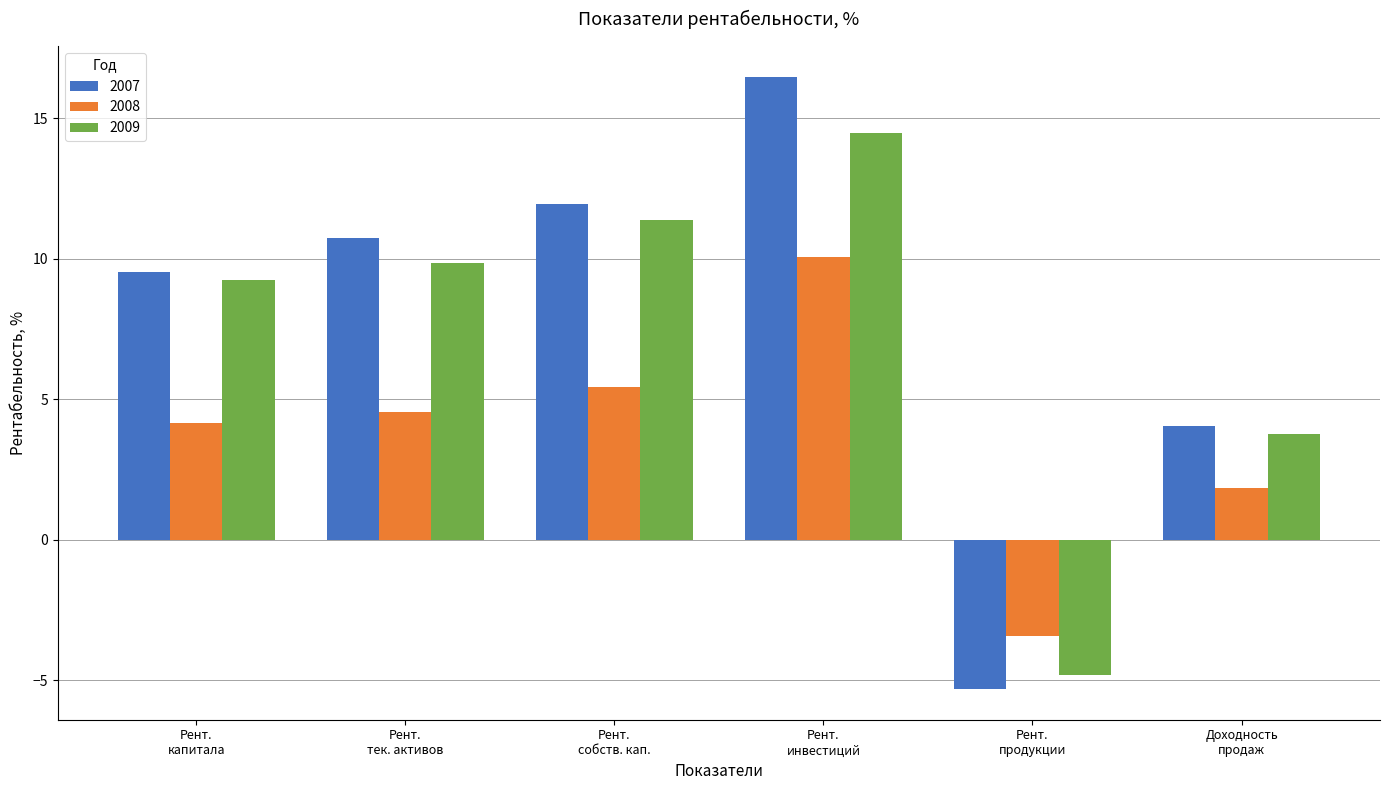

List the labels in order of 2008 value, smallest first.

Рент.
продукции, Доходность
продаж, Рент.
капитала, Рент.
тек. активов, Рент.
собств. кап., Рент.
инвестиций